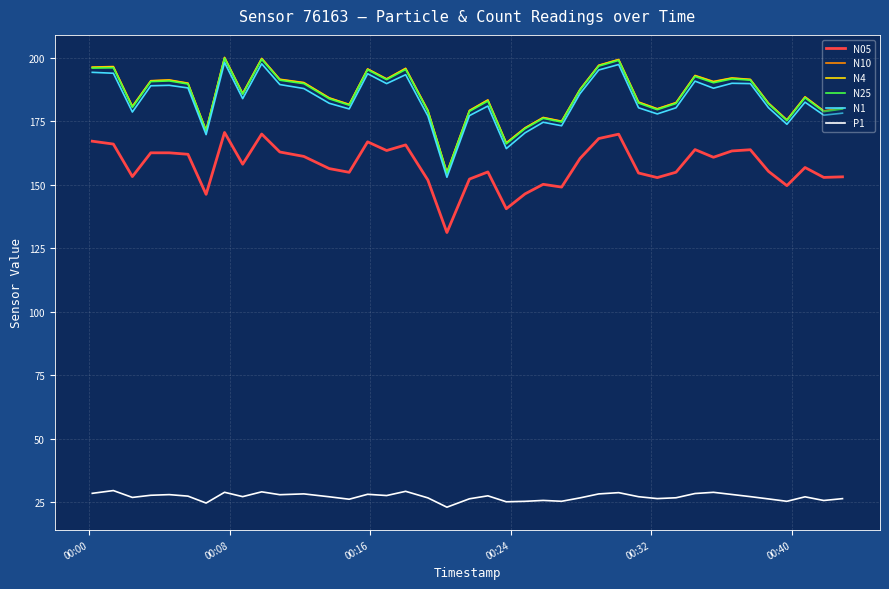

What is the greatest value displayed?

200.1